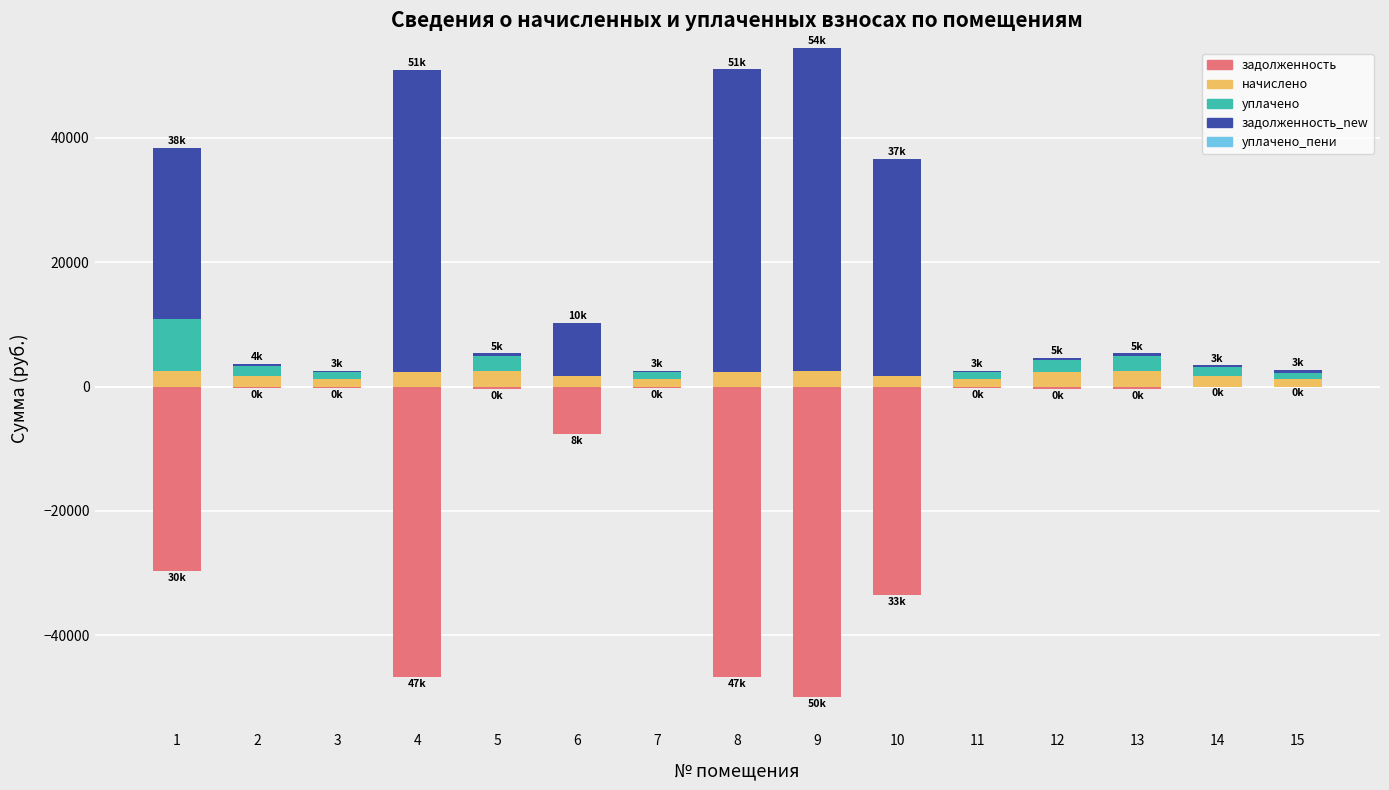

How many bars are there in total?

75